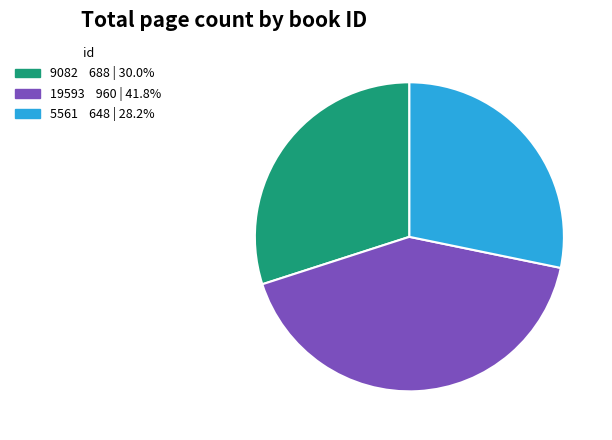

Is there a majority slice in this chart?

No